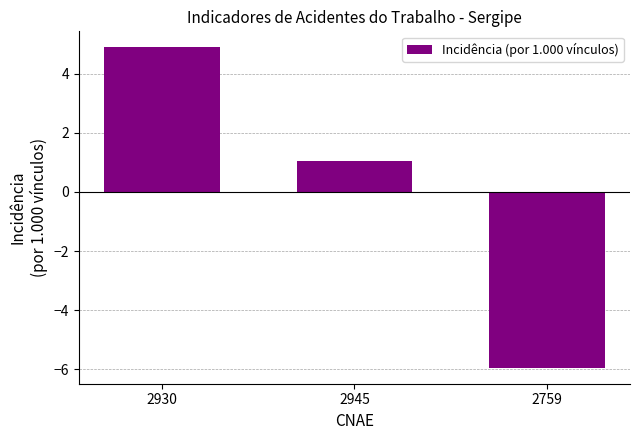

What is the smallest value displayed?

-5.9